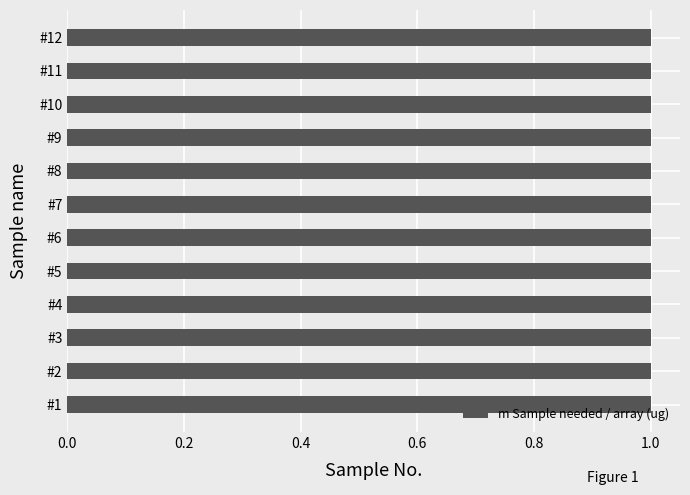

Rank the categories by value from lowest to highest.

Sample name # 1, Sample name # 2, Sample name # 3, Sample name # 4, Sample name # 5, Sample name # 6, Sample name # 7, Sample name # 8, Sample name # 9, Sample name # 10, Sample name # 11, Sample name # 12